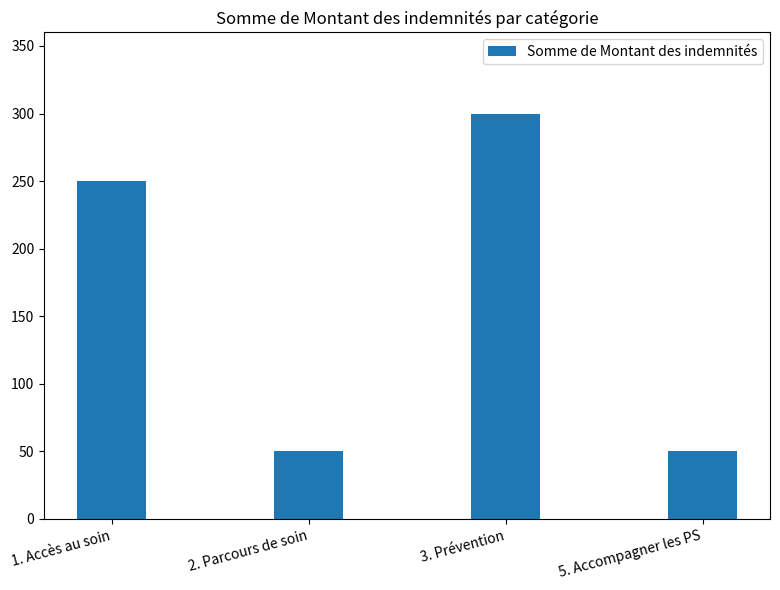

True or false: the data shows 417 at 3. Prévention.

False